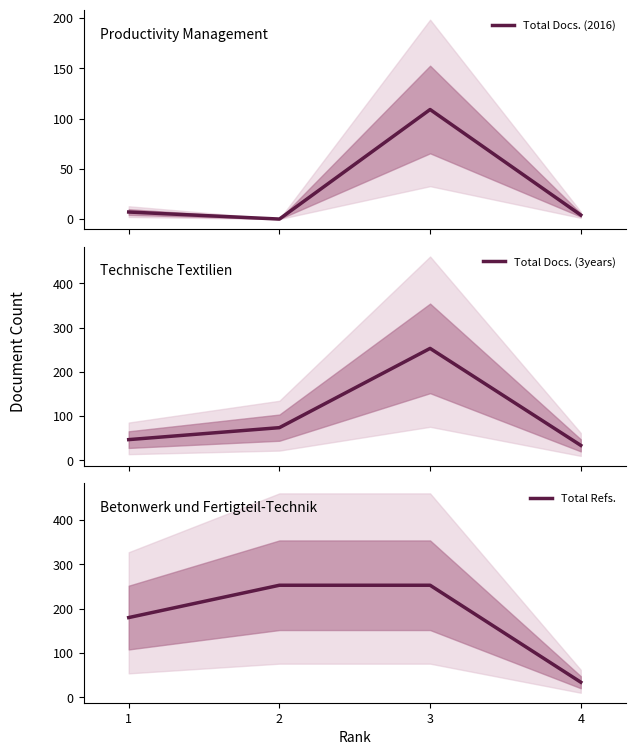

How many series are shown in this chart?

3